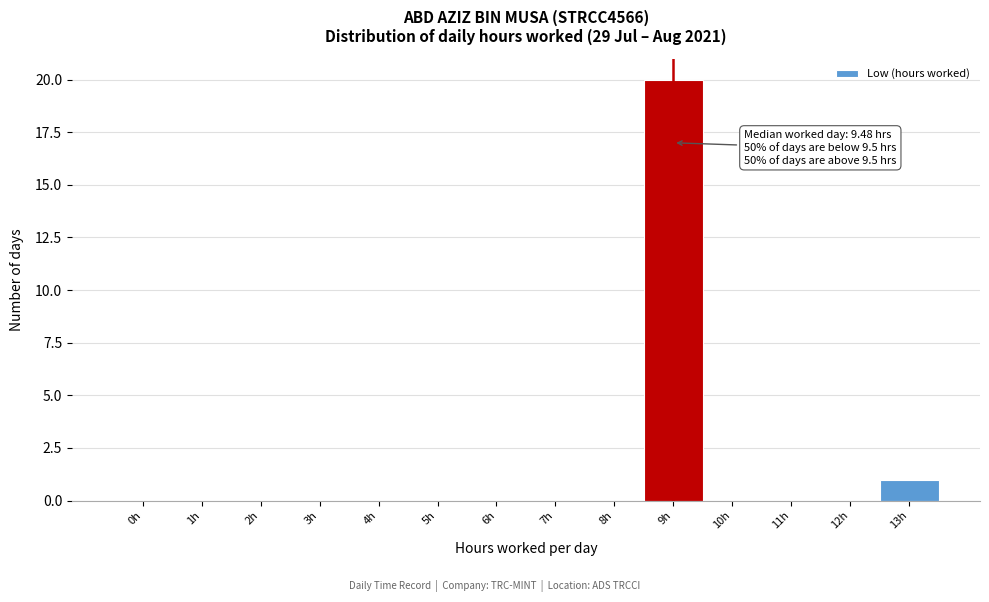

Reading left to right, list all the values displayed in this chart.

0h=0	1h=0	2h=0	3h=0	4h=0	5h=0	6h=0	7h=0	8h=0	9h=20	10h=0	11h=0	12h=0	13h=1